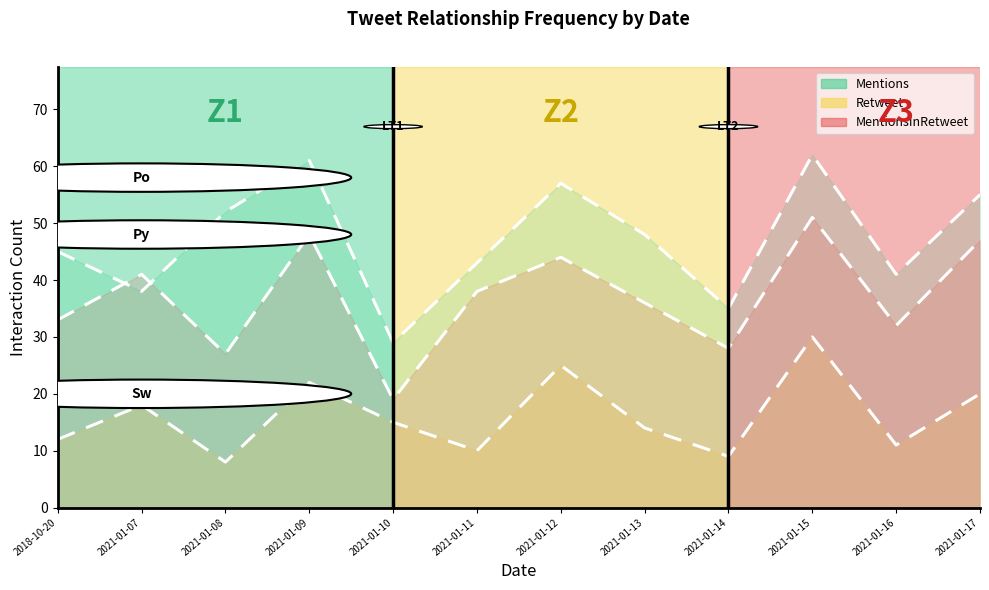

What is the total value across all series at 2021-01-12?

126